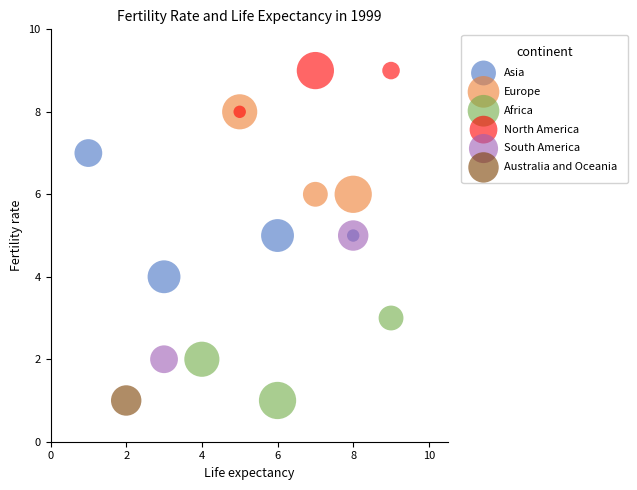

What are all the series names shown in the legend?

Asia, Europe, Africa, North America, South America, Australia and Oceania